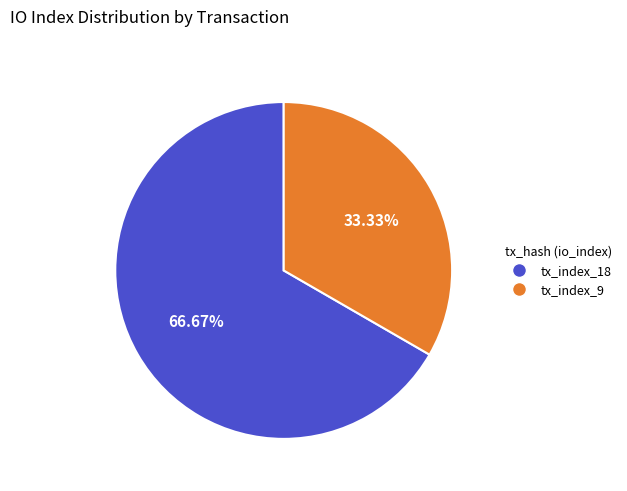

Is it true that tx_index_9 is 25% of the pie?

False